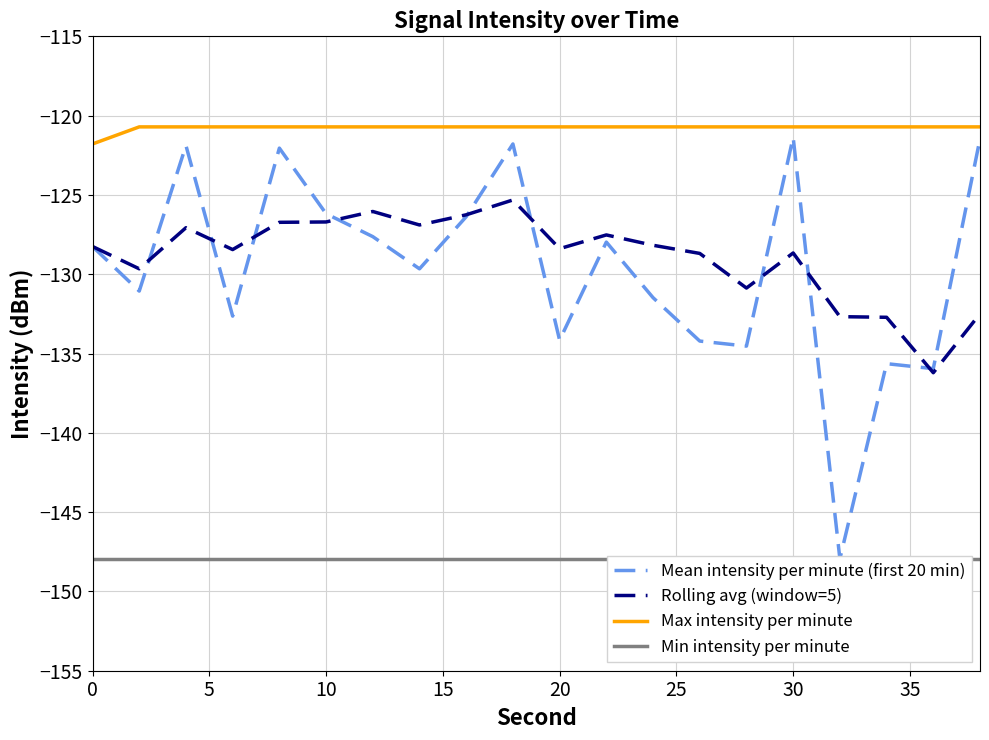

The value of Max intensity per minute at 20 is -120.7. True or false?

True